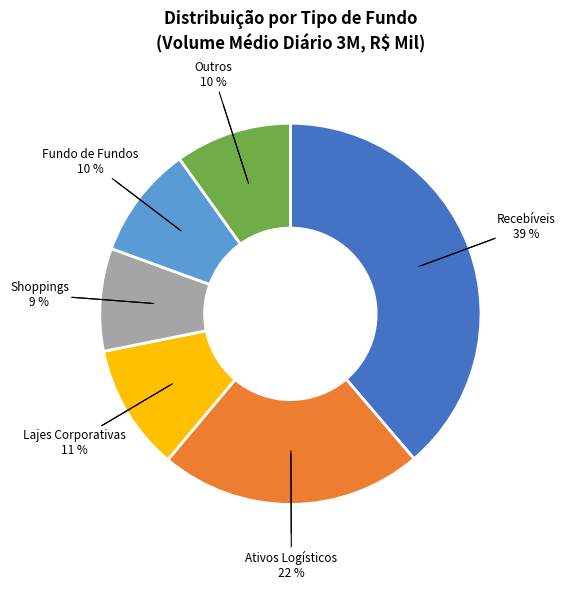

Is there a majority slice in this chart?

No